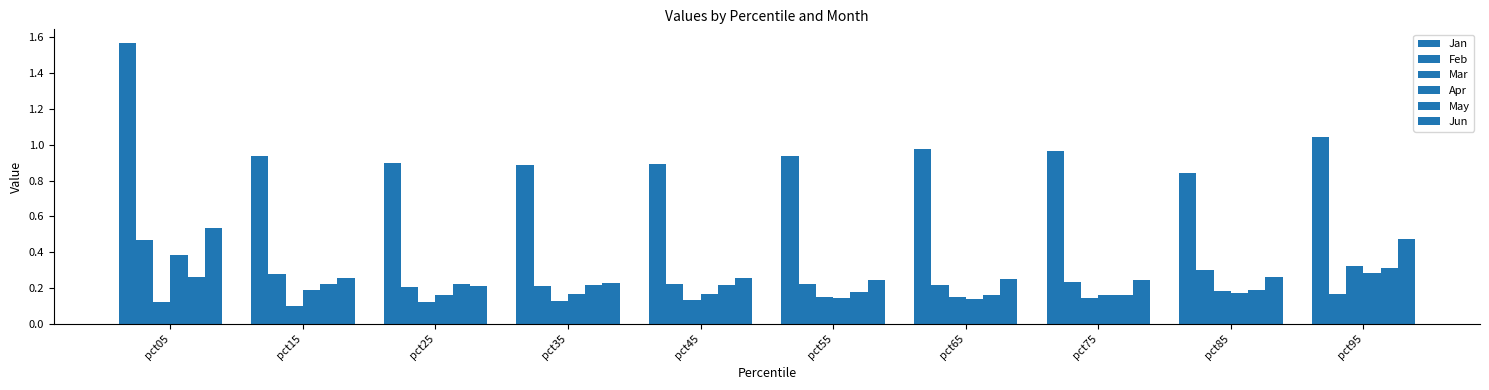

Which category has the lowest value in the May series?

pct75